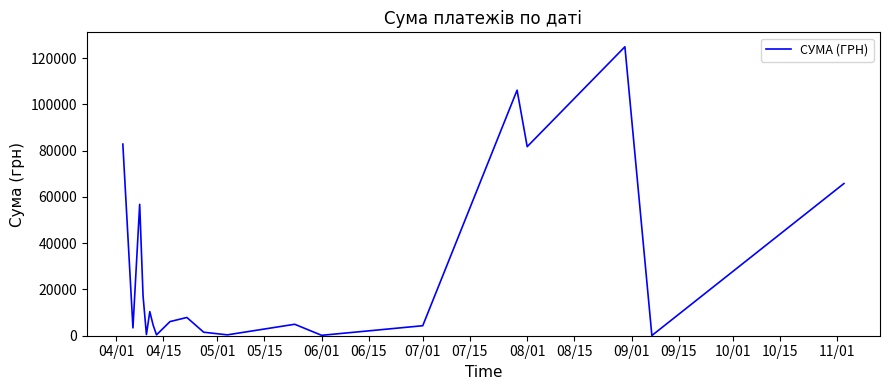

What is the difference between the maximum and minimum values?

124820.3